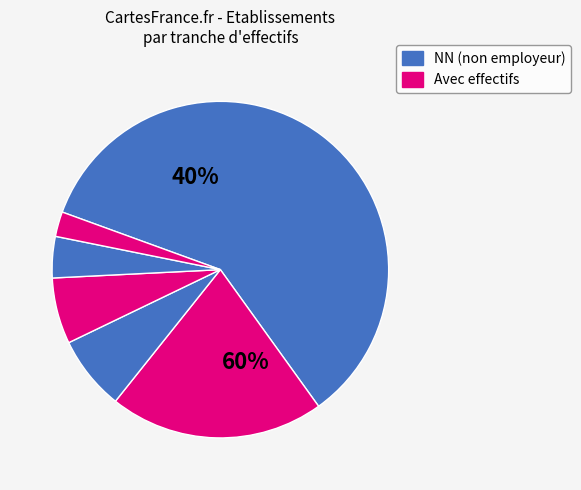

Count the number of slices in the pie.

6